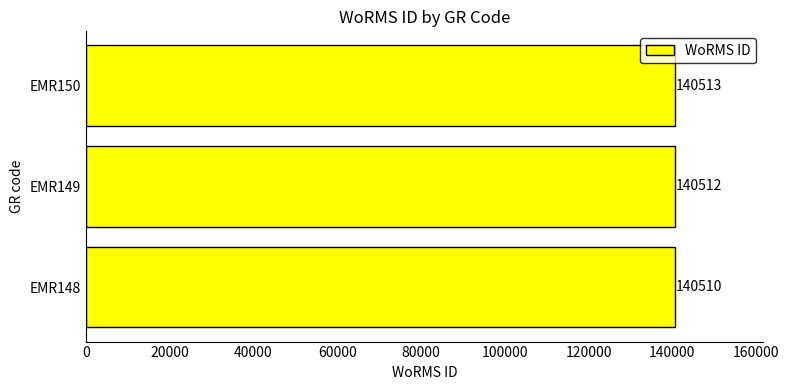

Reading bottom to top, list all the values displayed in this chart.

EMR148=140510	EMR149=140512	EMR150=140513